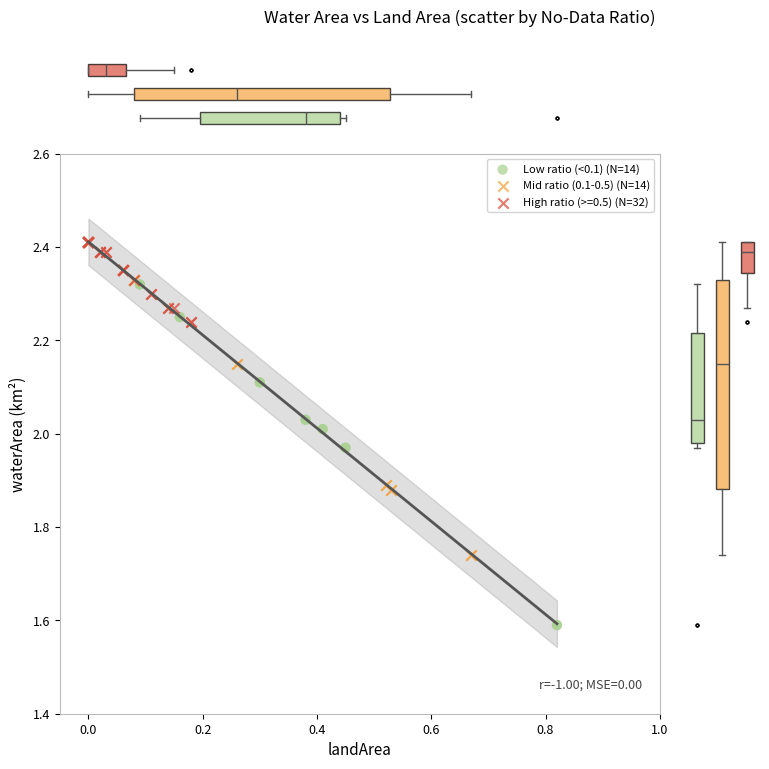

Which series has the widest spread of Y values?

Low ratio (<0.1) (N=14)